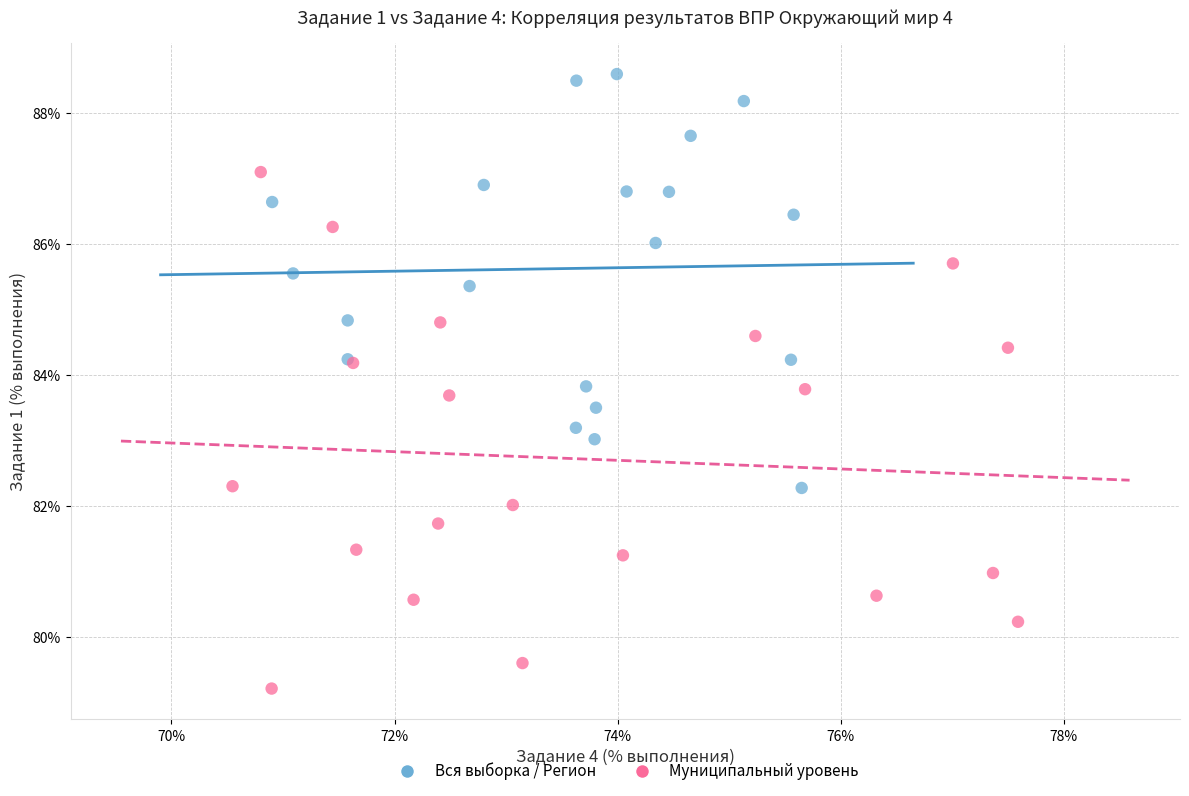

Which series reaches the maximum Y coordinate?

Вся выборка / Регион